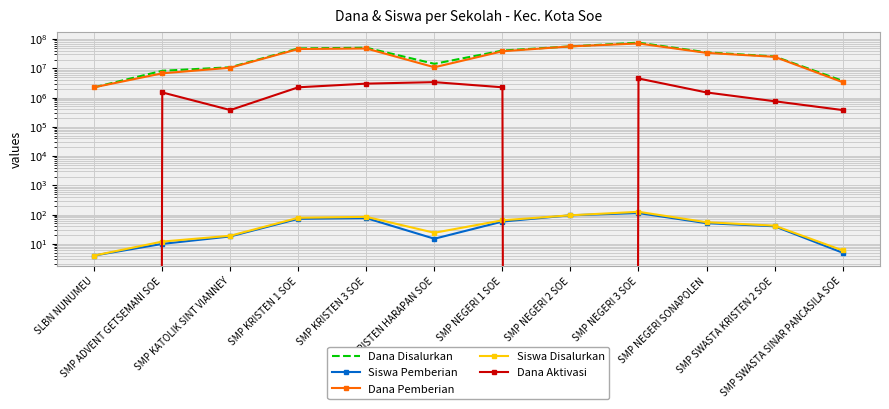

What position from the right is SMP NEGERI 1 SOE?

6